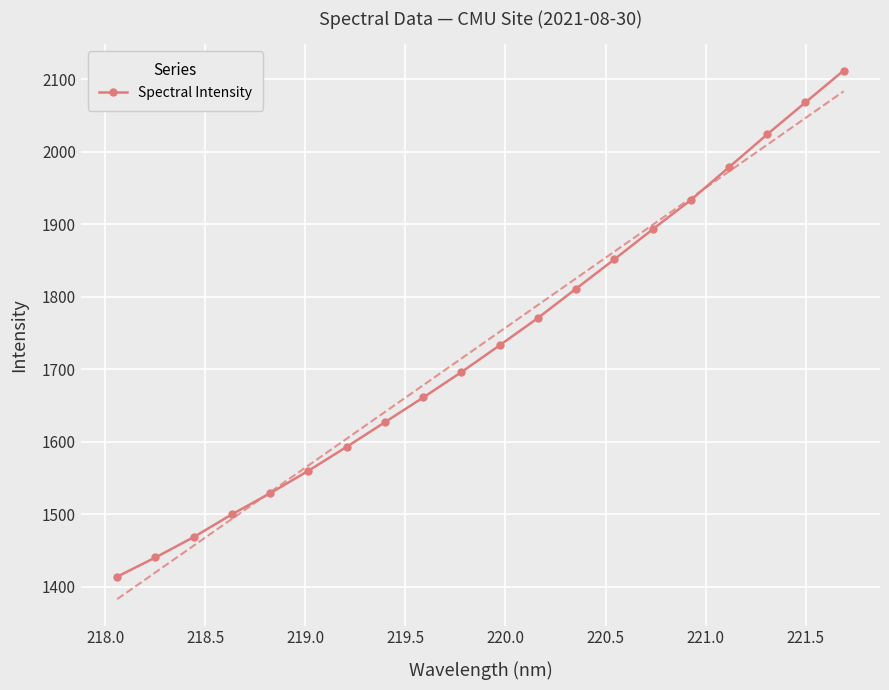

What is the minimum value for Spectral Intensity?

1413.6